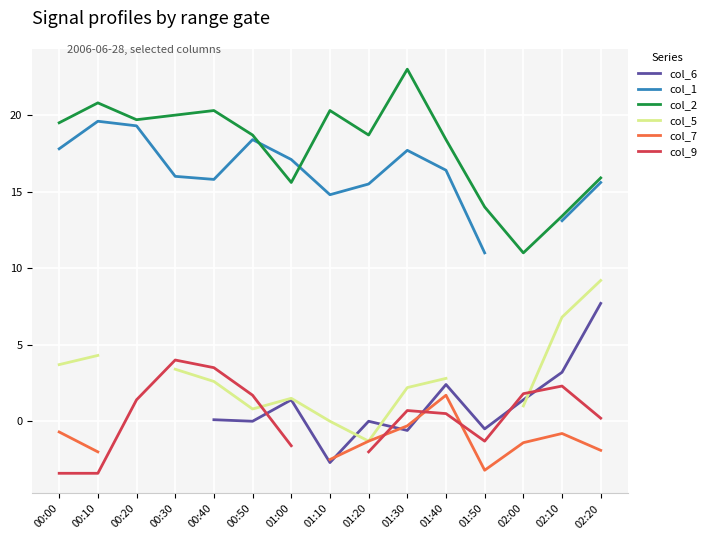

Which series has the widest spread of values?

col_2